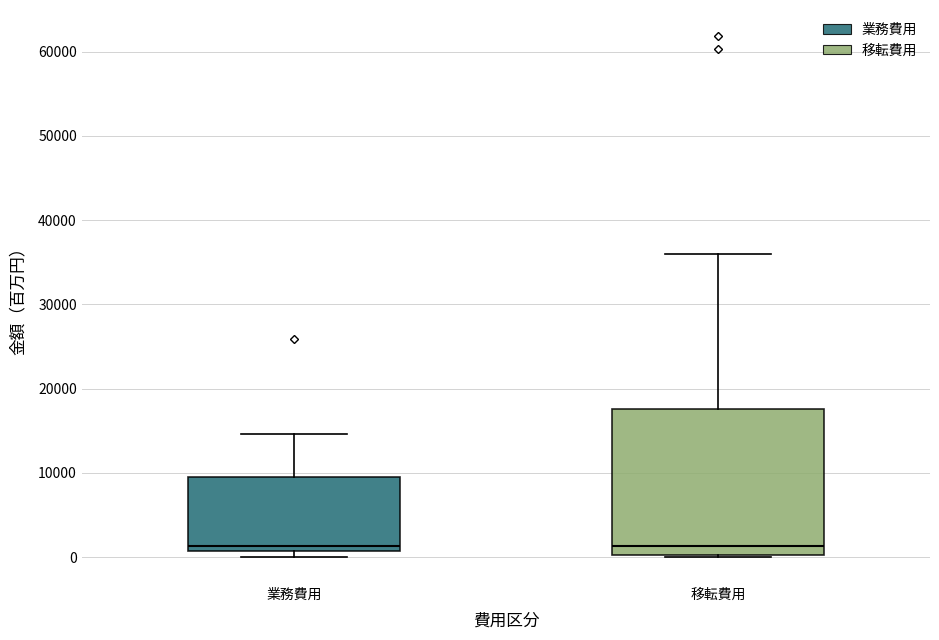

Which box is the tallest, from its lower edge to its upper edge?

移転費用